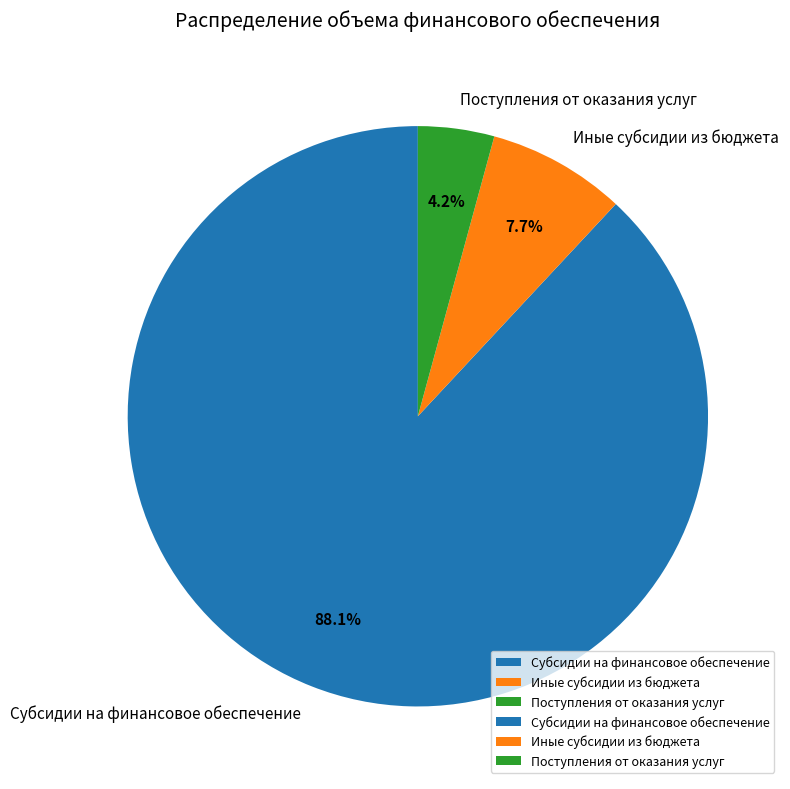

Count the number of slices in the pie.

3